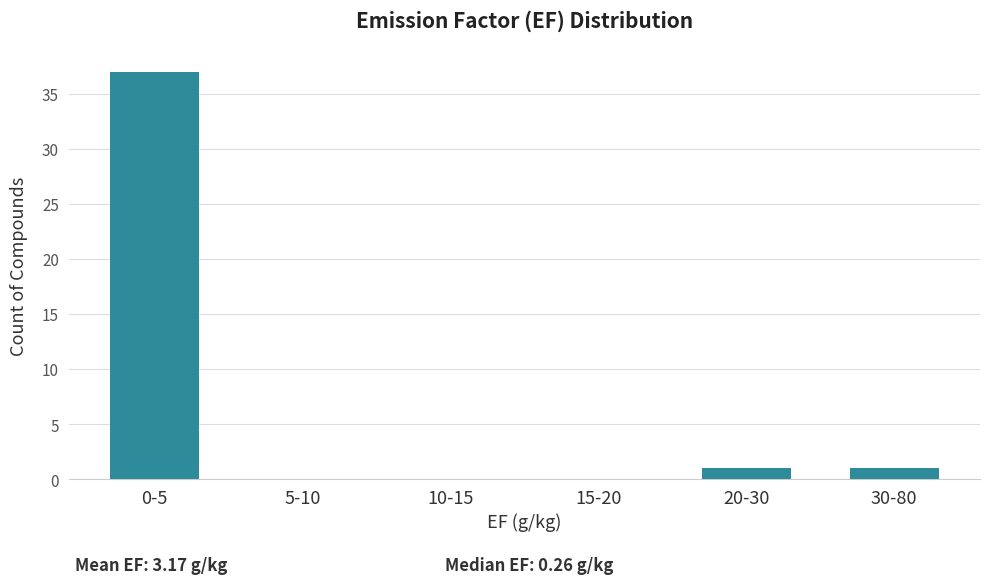

Reading left to right, extract all data points from this chart.

0-5=37	5-10=0	10-15=0	15-20=0	20-30=1	30-80=1